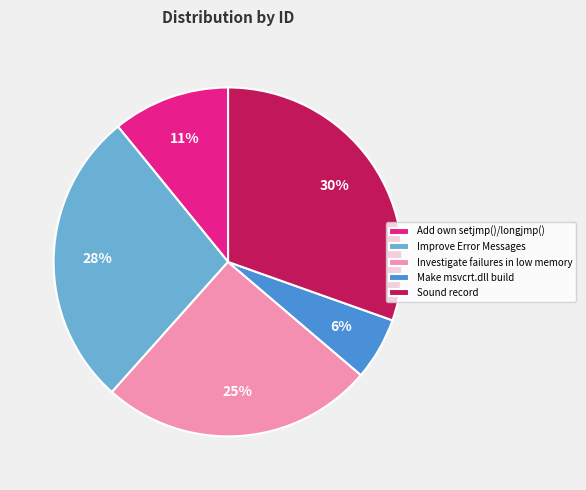

Count the number of slices in the pie.

5